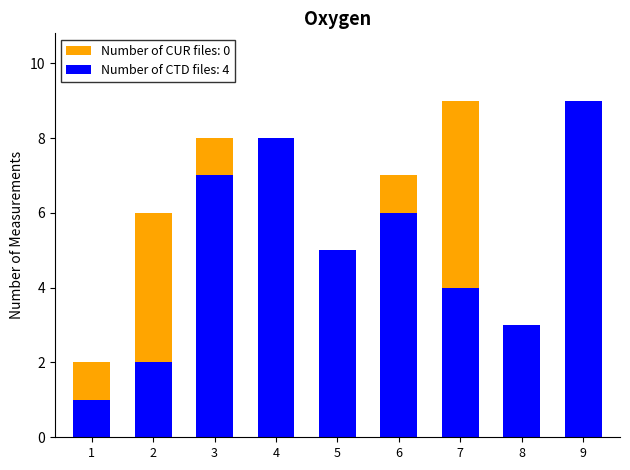

What is the approximate value of Number of CTD files at 5?

5